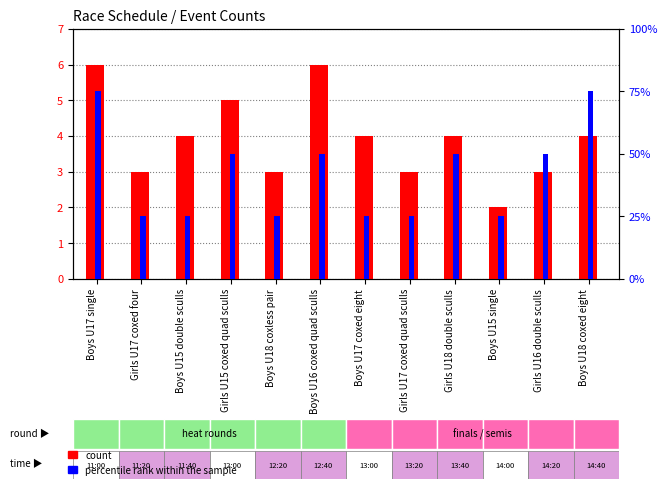

What is the spread (max minus min) of values at Girls U15 coxed quad sculls?

45